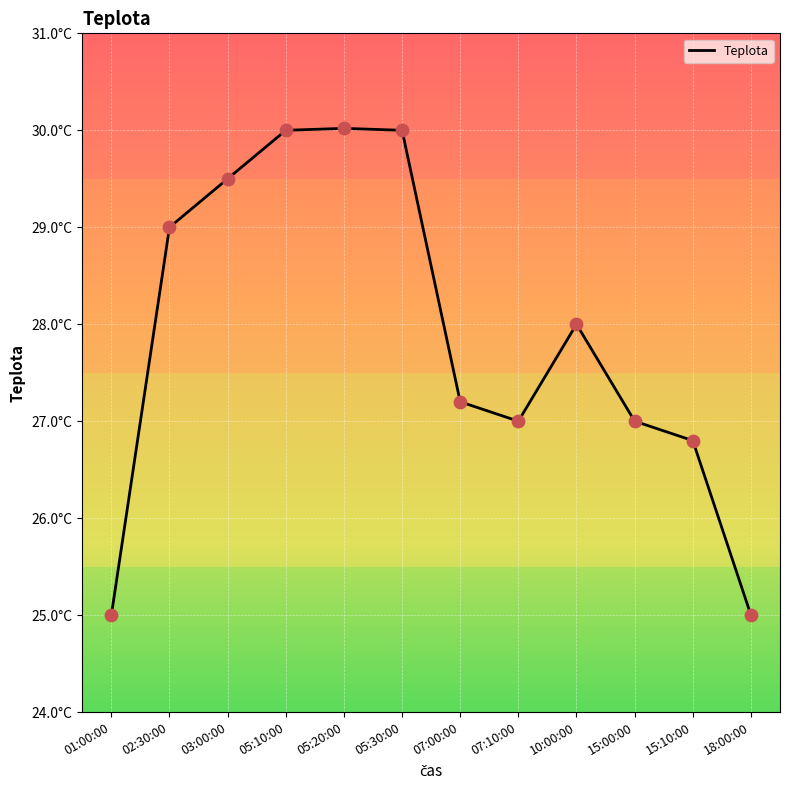

What is the ratio of the value at 05:10:00 to the value at 10:00:00?

1.1